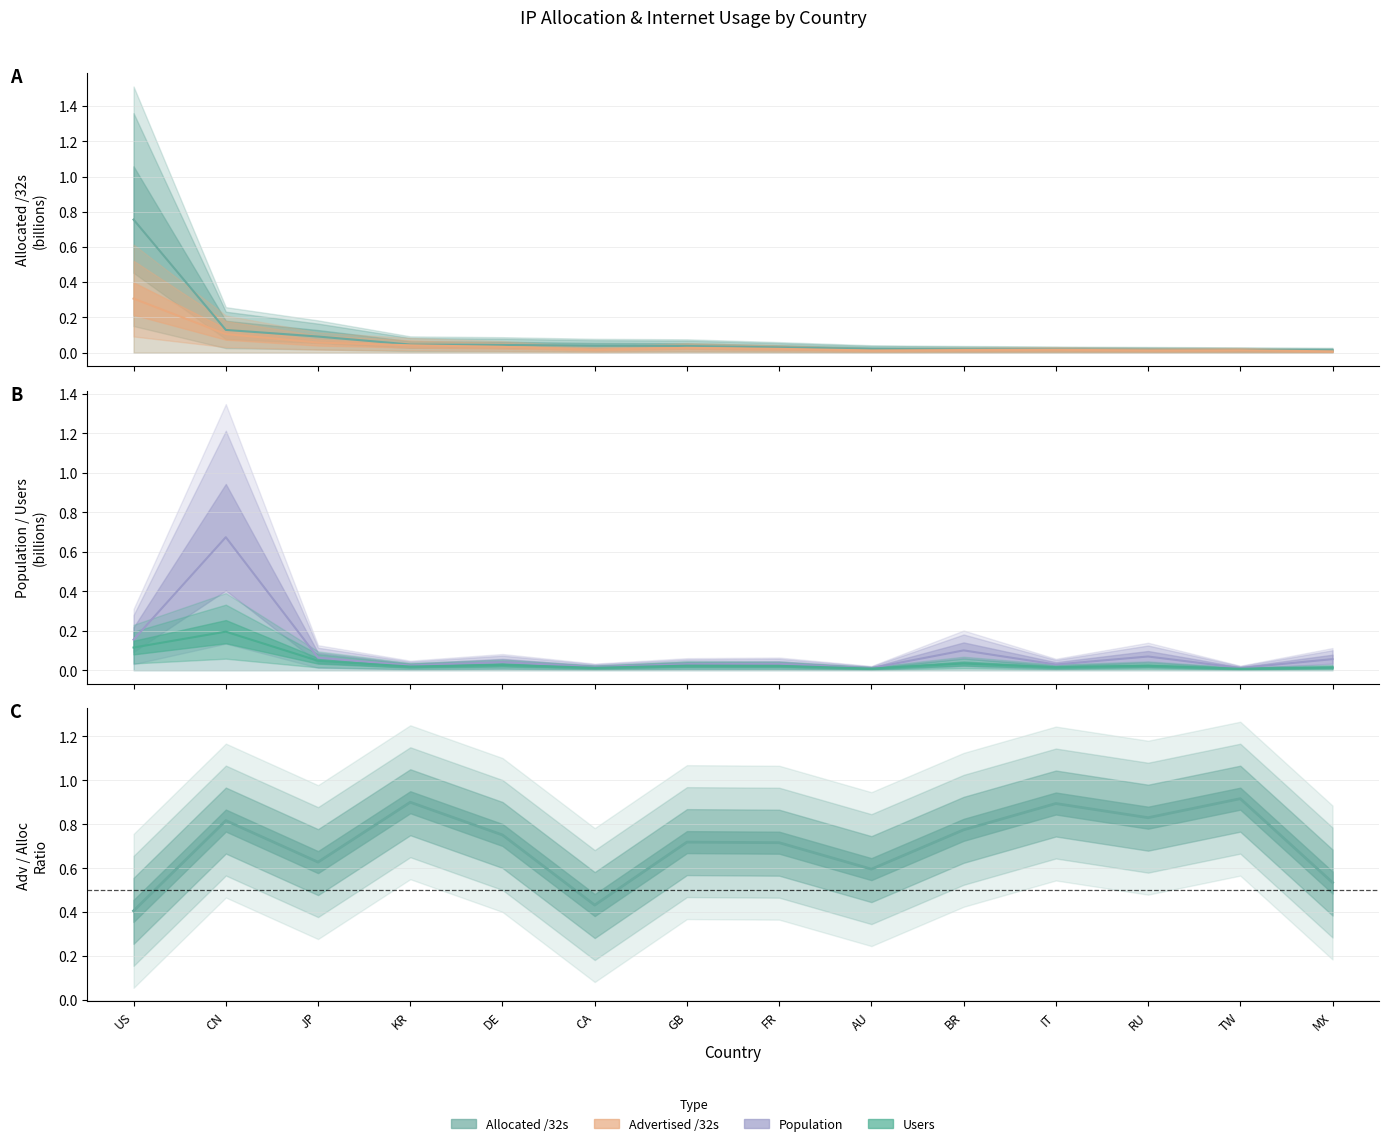

At which category does the chart reach its peak across all series?

TW